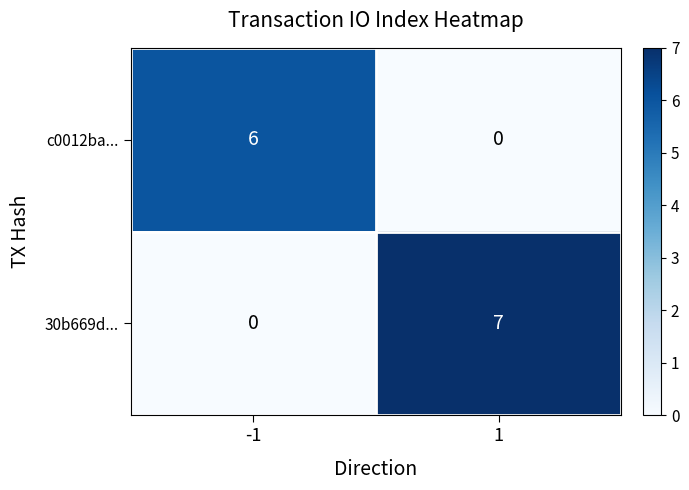

At how many categories does at least one series exceed 3?

2